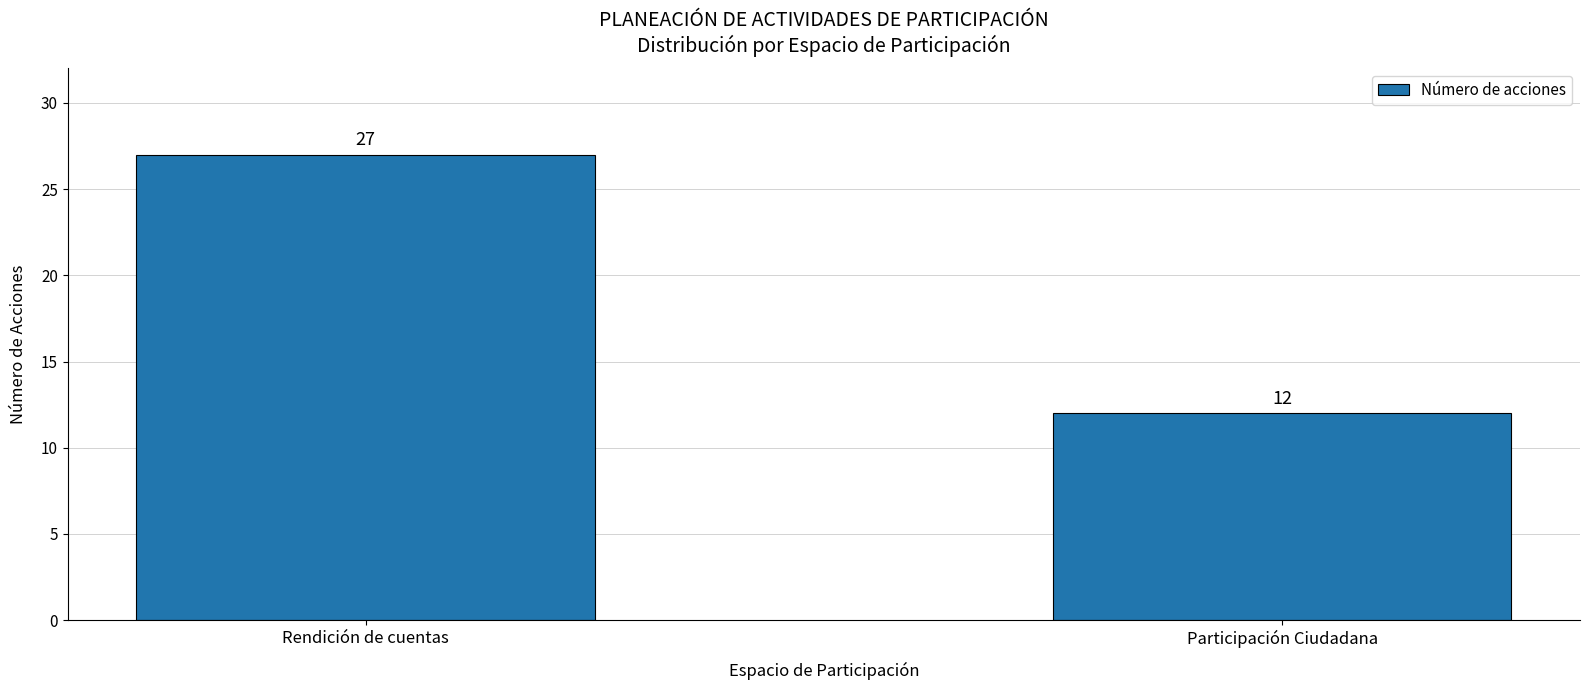

True or false: the data shows 12 at Participación Ciudadana.

True